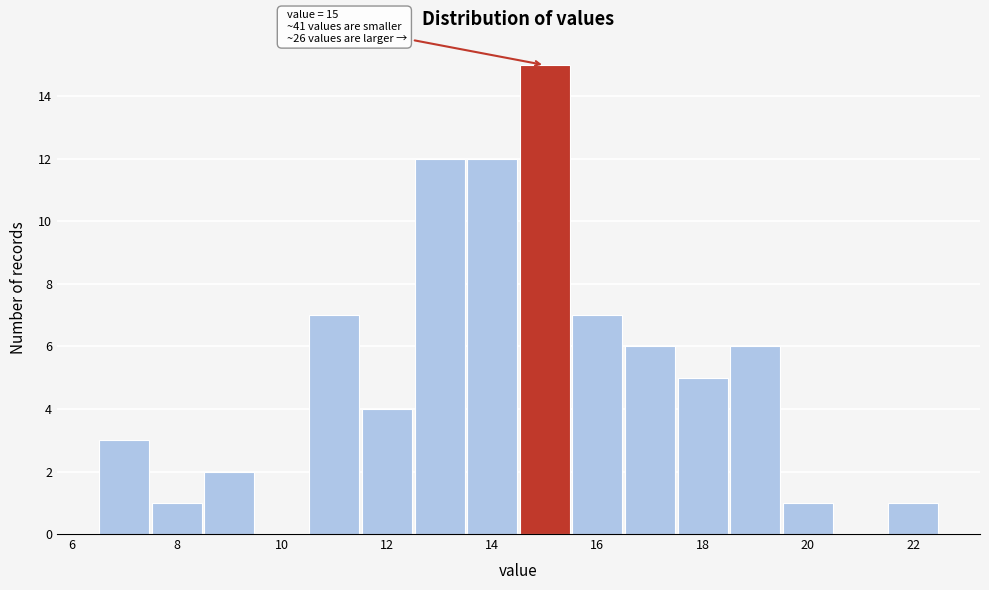

Over which range of the x-axis is the bar tallest?

14.5 to 15.5